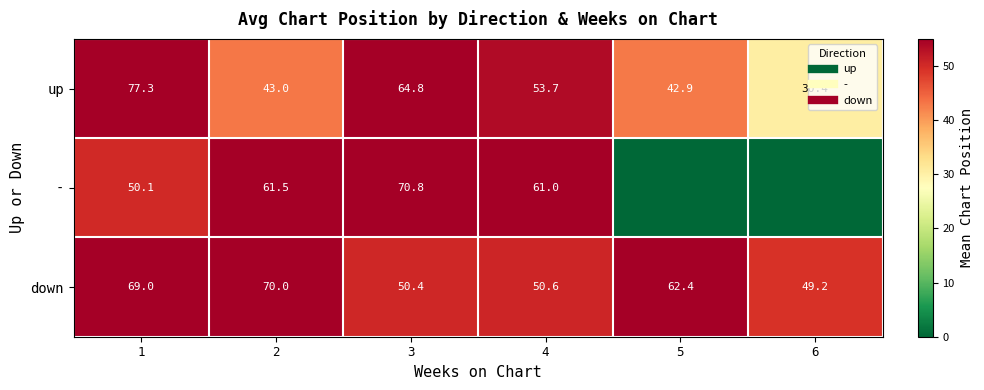

The value of up at 3 is 64.8. True or false?

True